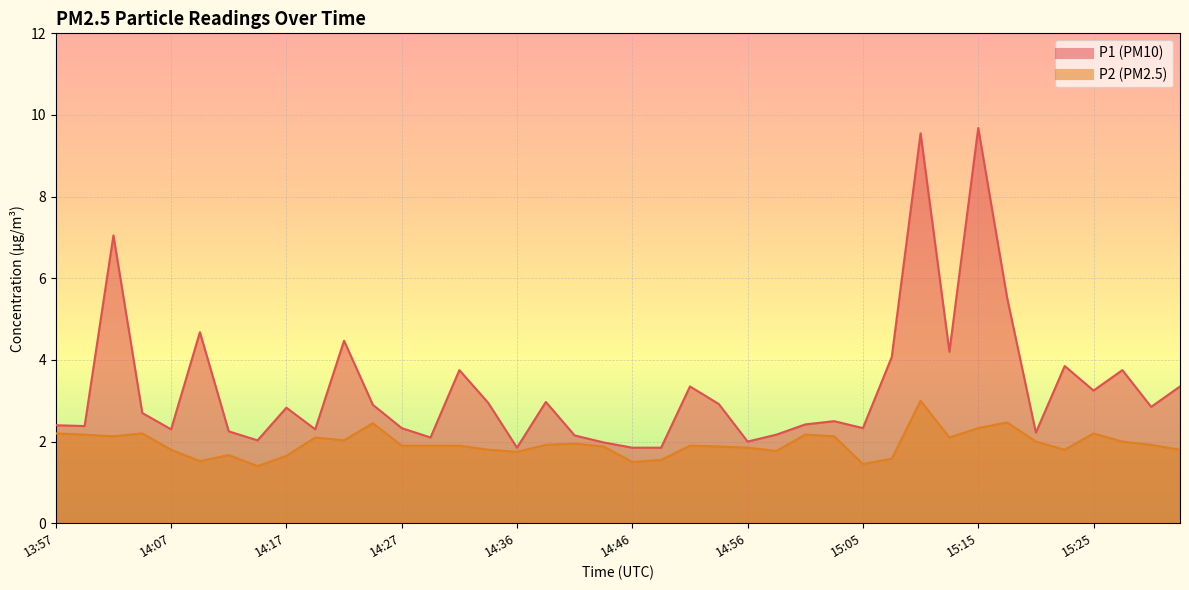

What position from the right is 15:10?

10